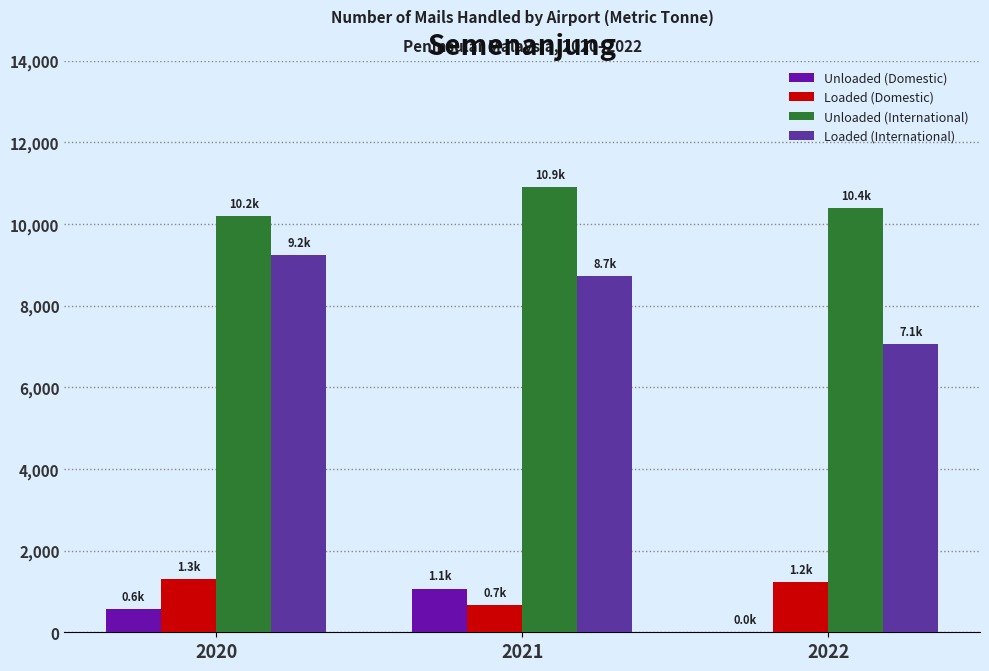

Is the value of Unloaded (International) at 2022 greater than the value of Loaded (Domestic) at 2020?

Yes